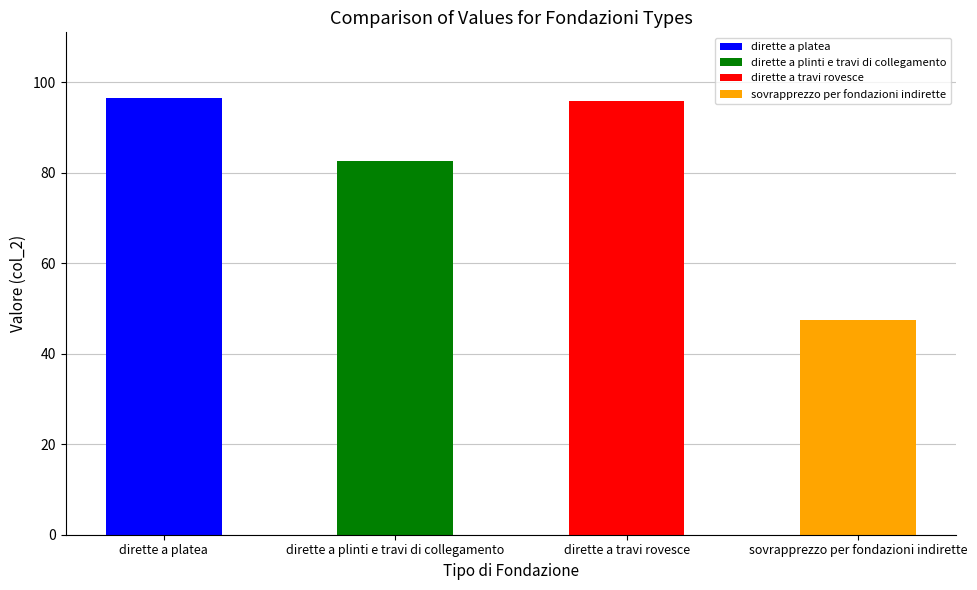

Where is the data nearest to the value 71?

dirette a plinti e travi di collegamento